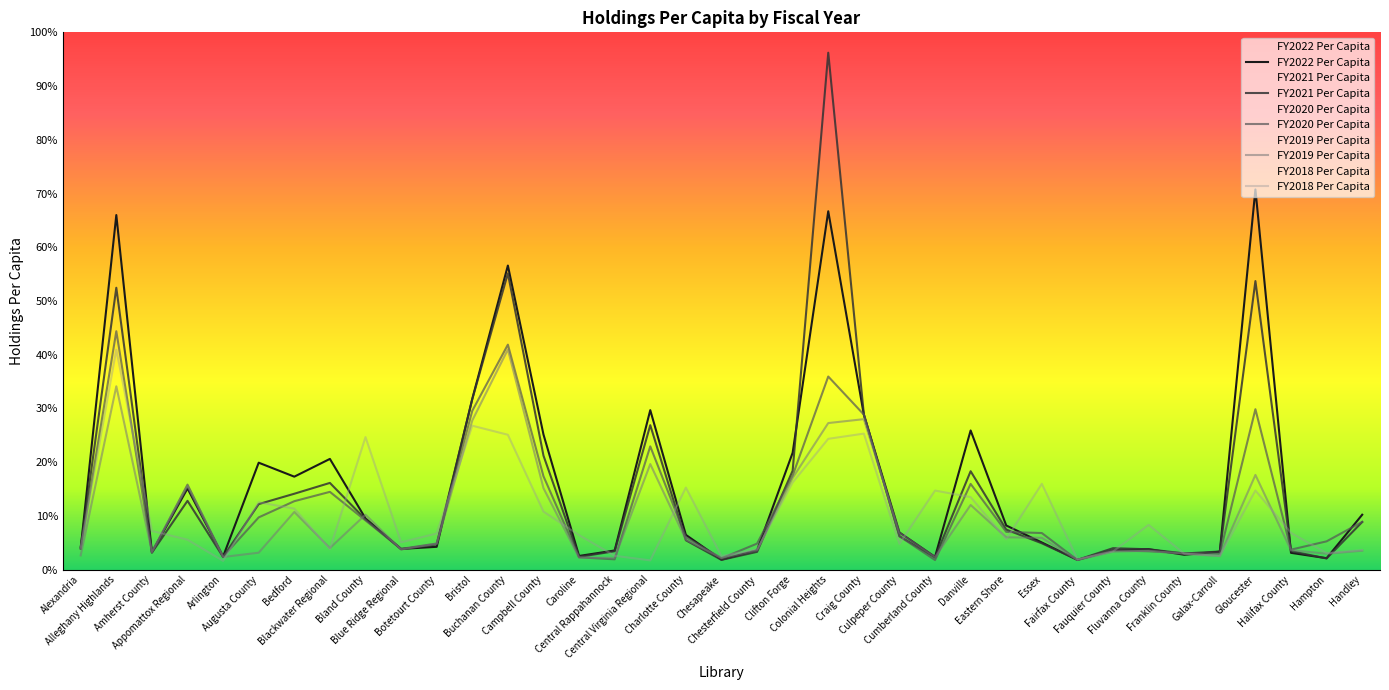

Reading left to right, what are all the values shown in this chart?

FY2022 Per Capita: Alexandria=4.0	Alleghany Highlands=66.0	Amherst County=3.2	Appomattox Regional=15.1	Arlington=2.4	Augusta County=19.9	Bedford=17.3	Blackwater Regional=20.6	Bland County=9.5	Blue Ridge Regional=3.8	Botetourt County=4.2	Bristol=31.8	Buchanan County=56.6	Campbell County=25.1	Caroline=2.5	Central Rappahannock=3.6	Central Virginia Regional=29.7	Charlotte County=6.5	Chesapeake=1.8	Chesterfield County=3.6	Clifton Forge=21.7	Colonial Heights=66.7	Craig County=28.8	Culpeper County=6.9	Cumberland County=2.4	Danville=25.9	Eastern Shore=8.2	Essex=5.0	Fairfax County=1.8	Fauquier County=3.6	Fluvanna County=3.8	Franklin County=2.8	Galax-Carroll=3.3	Gloucester=70.8	Halifax County=3.1	Hampton=2.1	Handley=10.2
FY2021 Per Capita: Alexandria=4.2	Alleghany Highlands=52.5	Amherst County=3.2	Appomattox Regional=12.8	Arlington=2.3	Augusta County=12.2	Bedford=14.1	Blackwater Regional=16.1	Bland County=9.3	Blue Ridge Regional=3.8	Botetourt County=4.7	Bristol=31.7	Buchanan County=55.1	Campbell County=21.2	Caroline=2.4	Central Rappahannock=3.4	Central Virginia Regional=26.9	Charlotte County=5.5	Chesapeake=1.8	Chesterfield County=3.3	Clifton Forge=18.4	Colonial Heights=96.2	Craig County=28.9	Culpeper County=6.2	Cumberland County=2.3	Danville=18.3	Eastern Shore=7.4	Essex=4.9	Fairfax County=1.8	Fauquier County=4.0	Fluvanna County=3.8	Franklin County=3.0	Galax-Carroll=3.4	Gloucester=53.7	Halifax County=3.4	Hampton=2.1	Handley=8.9
FY2020 Per Capita: Alexandria=3.9	Alleghany Highlands=44.4	Amherst County=3.2	Appomattox Regional=15.8	Arlington=2.4	Augusta County=9.7	Bedford=12.7	Blackwater Regional=14.5	Bland County=9.1	Blue Ridge Regional=3.9	Botetourt County=4.8	Bristol=29.6	Buchanan County=41.9	Campbell County=17.4	Caroline=2.3	Central Rappahannock=1.9	Central Virginia Regional=22.9	Charlotte County=6.0	Chesapeake=2.1	Chesterfield County=4.8	Clifton Forge=17.5	Colonial Heights=35.9	Craig County=28.9	Culpeper County=6.2	Cumberland County=1.8	Danville=15.9	Eastern Shore=7.0	Essex=6.8	Fairfax County=1.8	Fauquier County=3.6	Fluvanna County=3.4	Franklin County=3.0	Galax-Carroll=3.0	Gloucester=29.8	Halifax County=3.7	Hampton=5.3	Handley=8.9
FY2019 Per Capita: Alexandria=2.6	Alleghany Highlands=34.1	Amherst County=3.3	Appomattox Regional=15.5	Arlington=2.3	Augusta County=3.1	Bedford=10.7	Blackwater Regional=4.0	Bland County=10.2	Blue Ridge Regional=3.7	Botetourt County=4.8	Bristol=27.8	Buchanan County=41.0	Campbell County=15.2	Caroline=2.2	Central Rappahannock=2.2	Central Virginia Regional=19.6	Charlotte County=5.6	Chesapeake=2.2	Chesterfield County=3.6	Clifton Forge=17.1	Colonial Heights=27.3	Craig County=28.0	Culpeper County=6.9	Cumberland County=2.3	Danville=12.0	Eastern Shore=6.0	Essex=5.9	Fairfax County=1.8	Fauquier County=3.3	Fluvanna County=3.5	Franklin County=2.9	Galax-Carroll=2.5	Gloucester=17.6	Halifax County=3.6	Hampton=3.0	Handley=3.5
FY2018 Per Capita: Alexandria=4.0	Alleghany Highlands=40.9	Amherst County=7.2	Appomattox Regional=5.6	Arlington=1.6	Augusta County=12.5	Bedford=11.3	Blackwater Regional=3.8	Bland County=24.7	Blue Ridge Regional=5.1	Botetourt County=6.7	Bristol=26.8	Buchanan County=25.1	Campbell County=10.8	Caroline=6.4	Central Rappahannock=2.6	Central Virginia Regional=1.7	Charlotte County=15.3	Chesapeake=2.5	Chesterfield County=3.8	Clifton Forge=16.2	Colonial Heights=24.3	Craig County=25.3	Culpeper County=4.8	Cumberland County=14.7	Danville=13.5	Eastern Shore=5.7	Essex=16.0	Fairfax County=1.9	Fauquier County=3.4	Fluvanna County=8.3	Franklin County=3.0	Galax-Carroll=2.5	Gloucester=14.7	Halifax County=6.8	Hampton=3.1	Handley=3.6